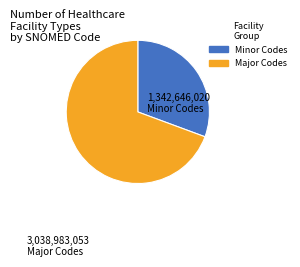

Is there any slice that represents more than half of the pie?

Yes